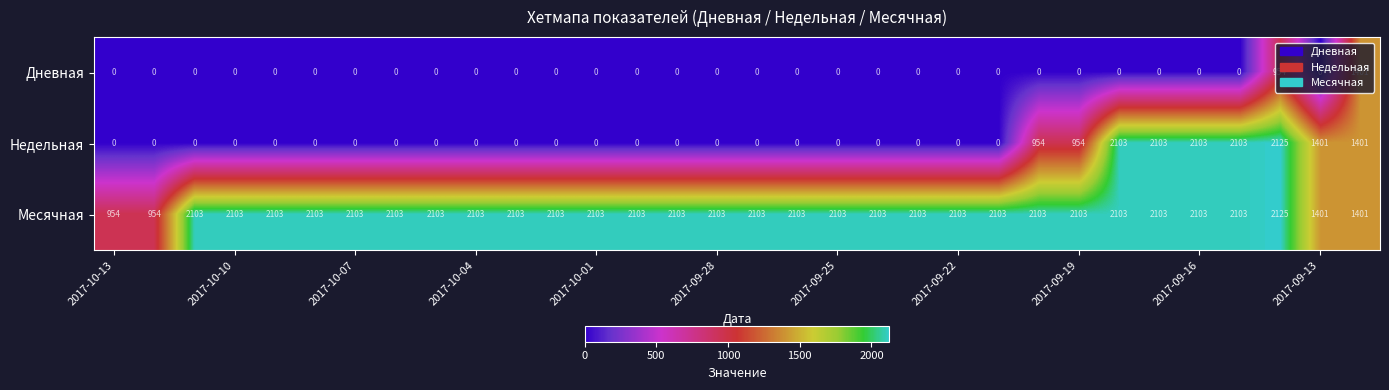

Which series has the largest range (max minus min)?

Недельная